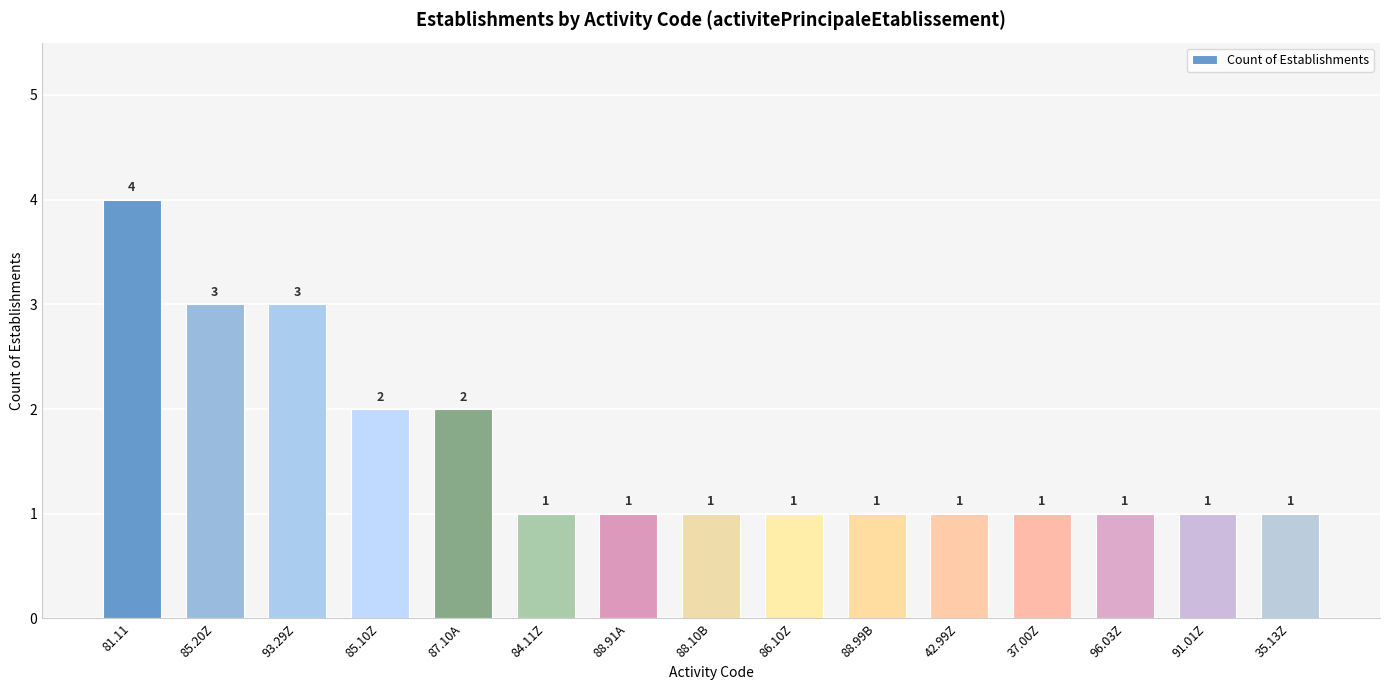

What is the difference between the maximum and minimum values?

3